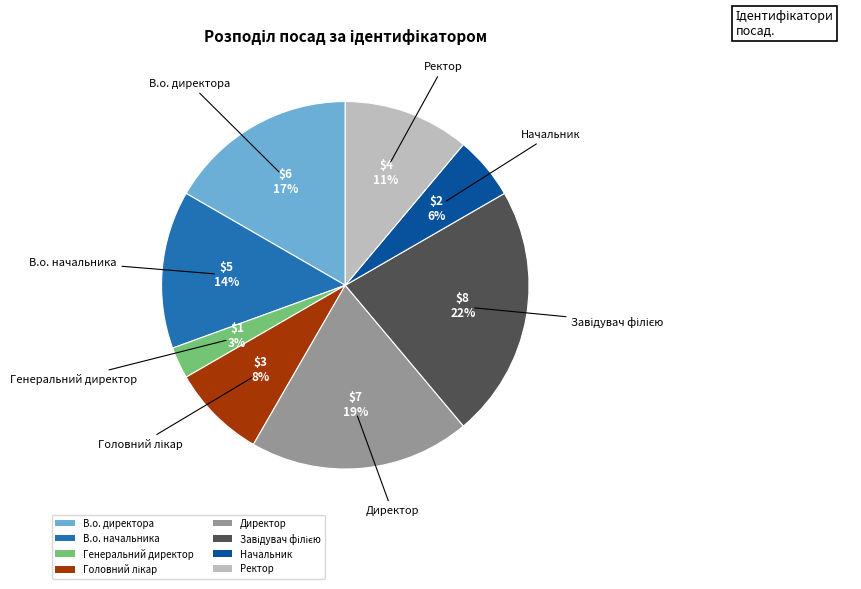

The В.о. директора slice represents 23% of the pie. True or false?

False